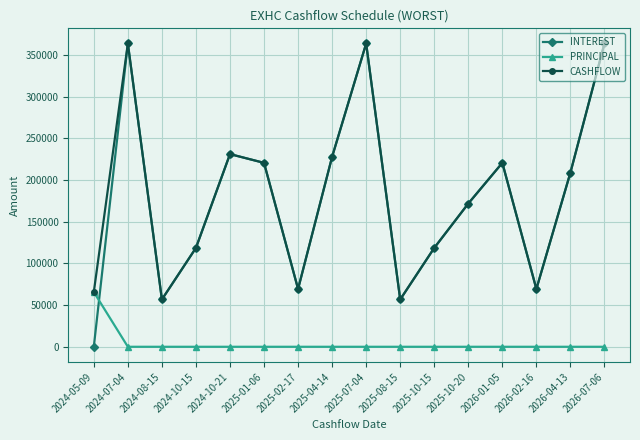

True or false: CASHFLOW has a value of 357949.7 at 2026-04-13.

False